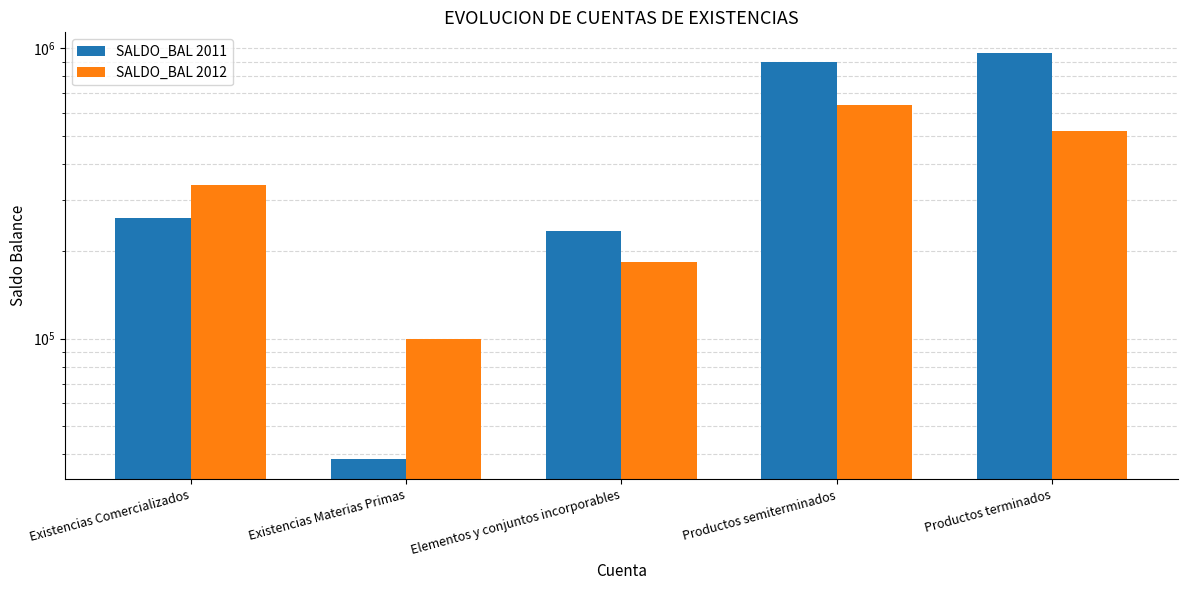

At which label does SALDO_BAL 2012 first exceed 338880?

Existencias Comercializados